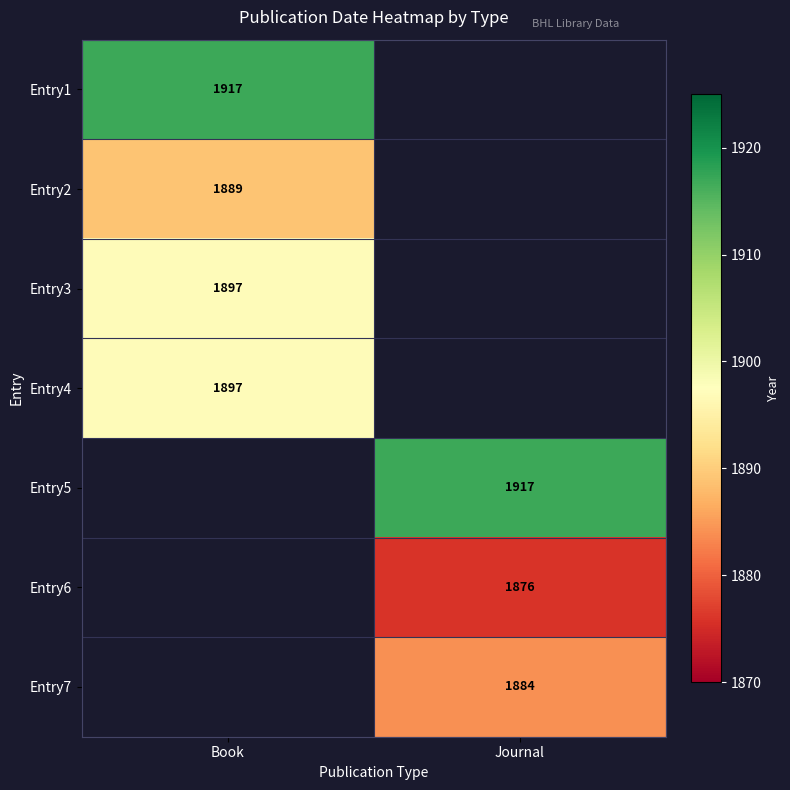

The value of Entry4 at Book is 1897. True or false?

True